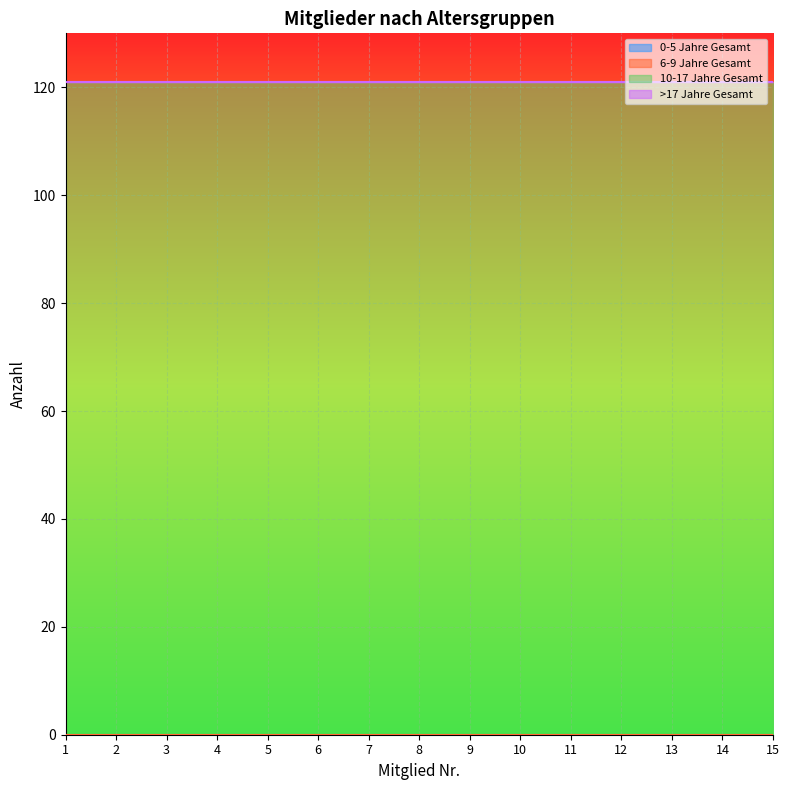

True or false: 0-5 Jahre Gesamt and 6-9 Jahre Gesamt intersect in this chart.

False